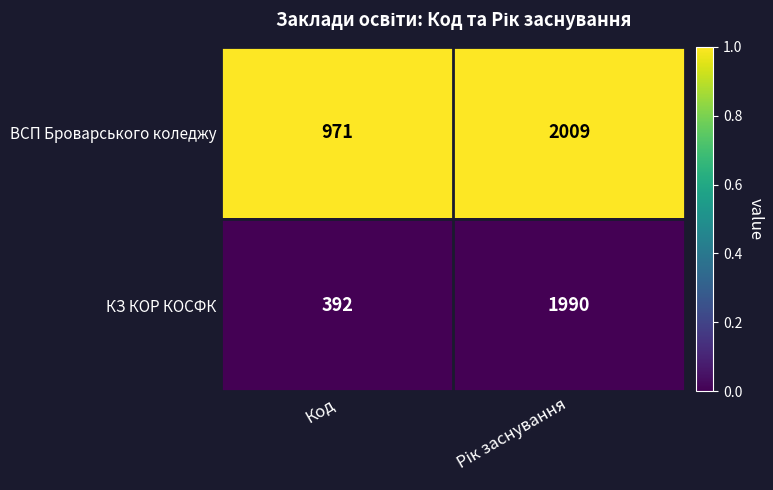

The value of ВСП Броварського коледжу at Код is 971. True or false?

True